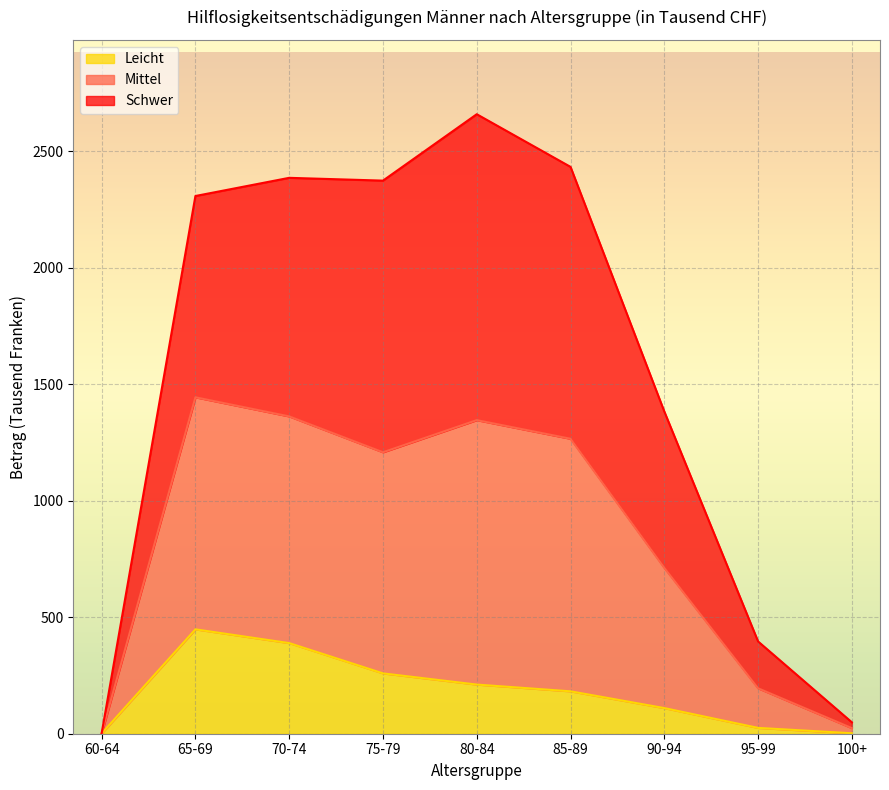

What is the highest value of the Leicht series?

448